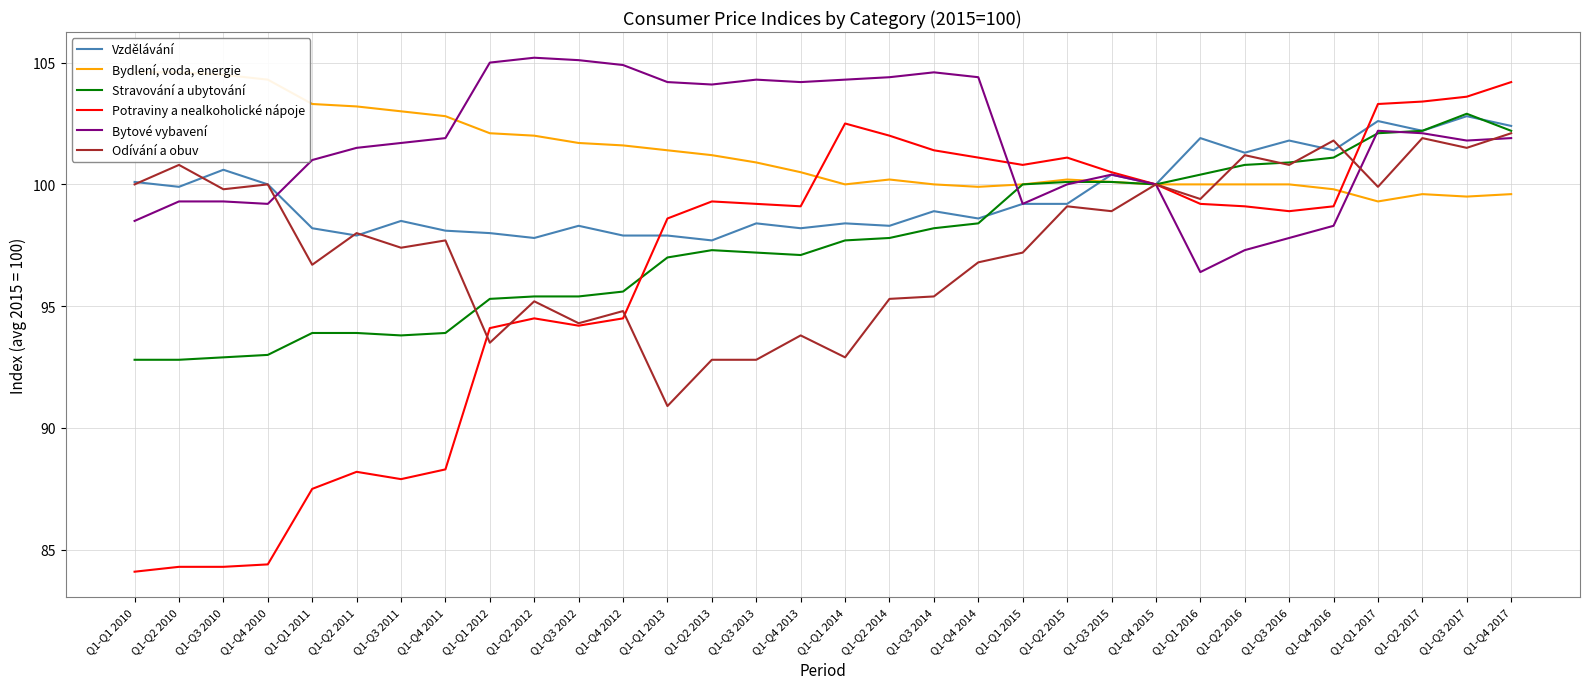

What position from the right is Q1-Q3 2011?

26